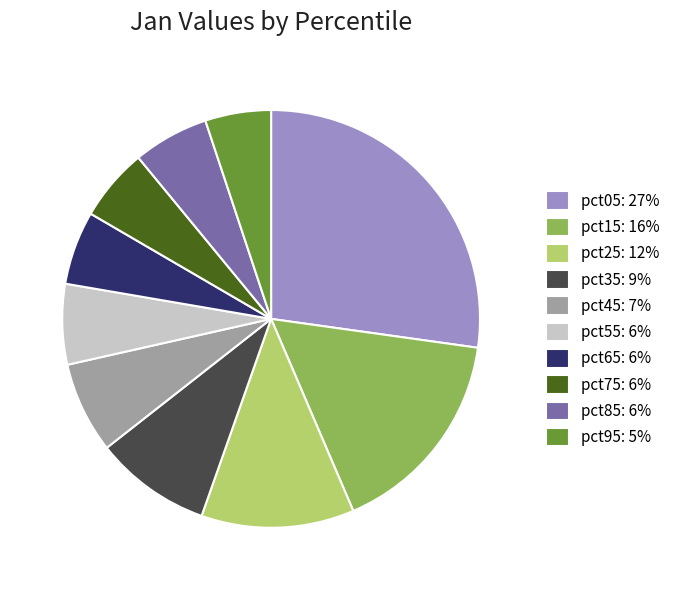

Between pct45: 7% and pct35: 9%, which is larger?

pct35: 9%